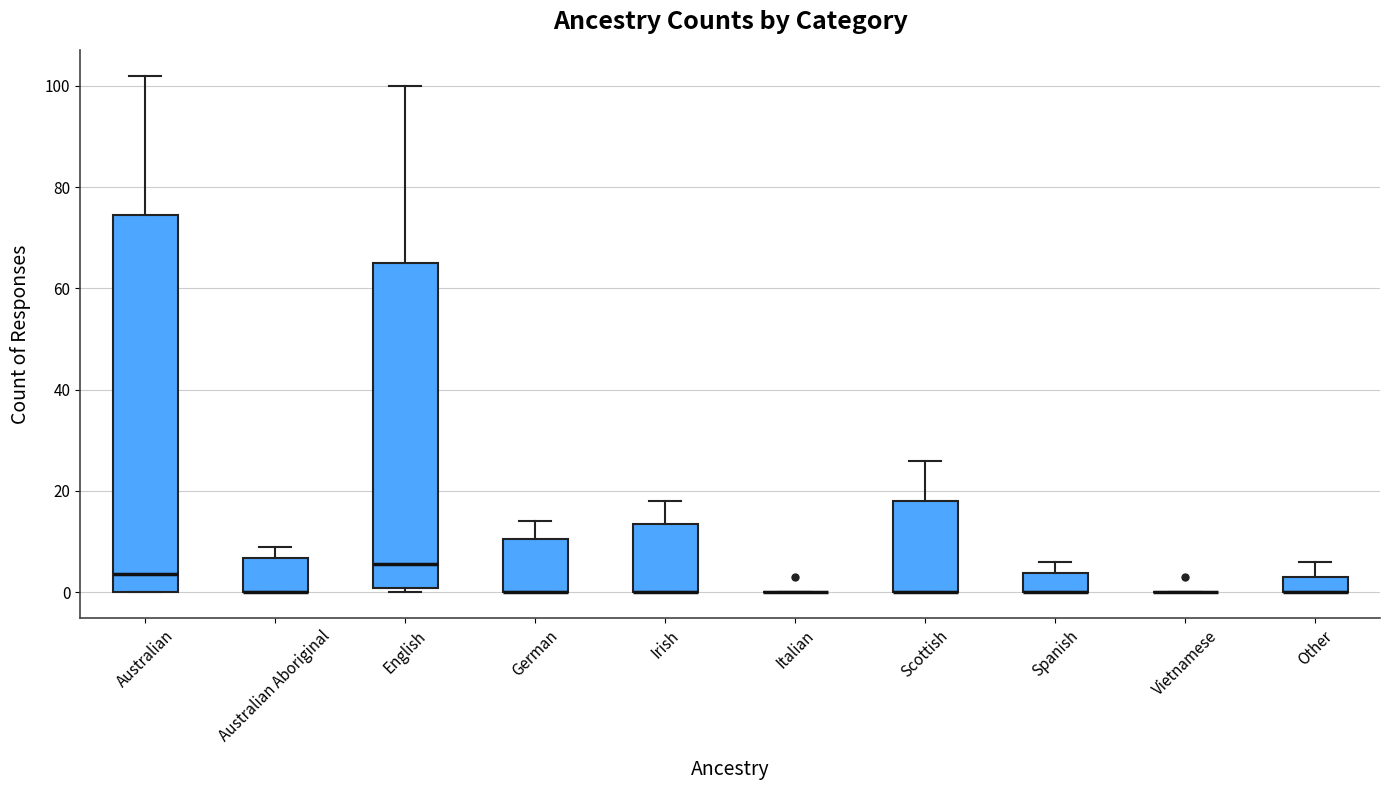

Where is the lower edge of the box for Scottish on the y-axis? The values are not printed on the chart, so give them approximately, as read against the axis.

0